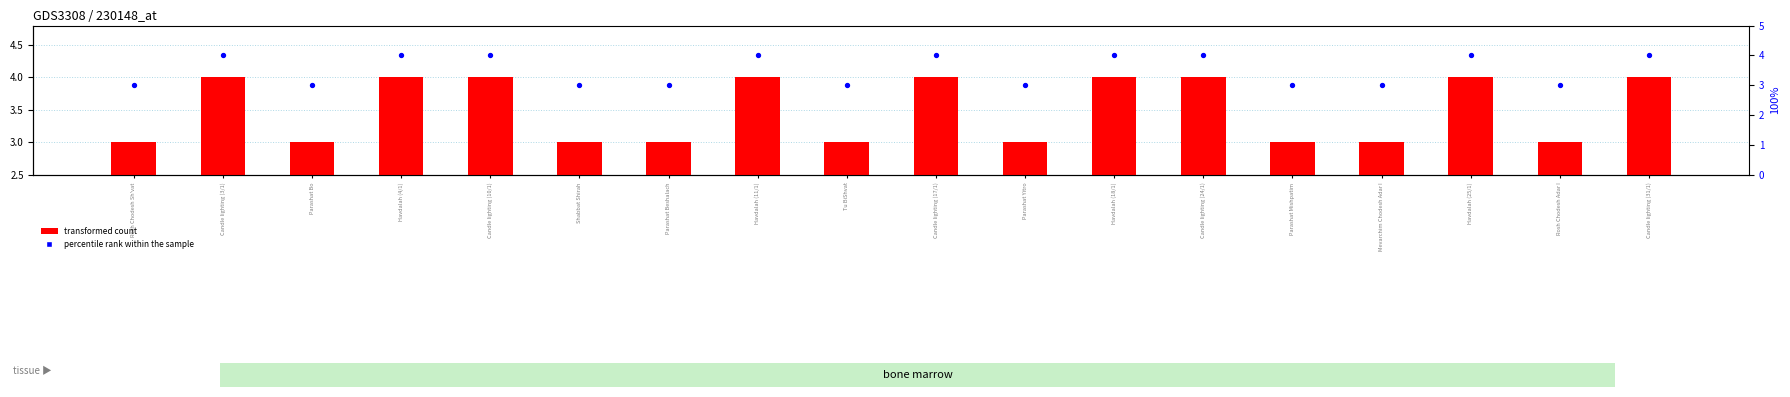

Which series has the largest total across all categories?

transformed count